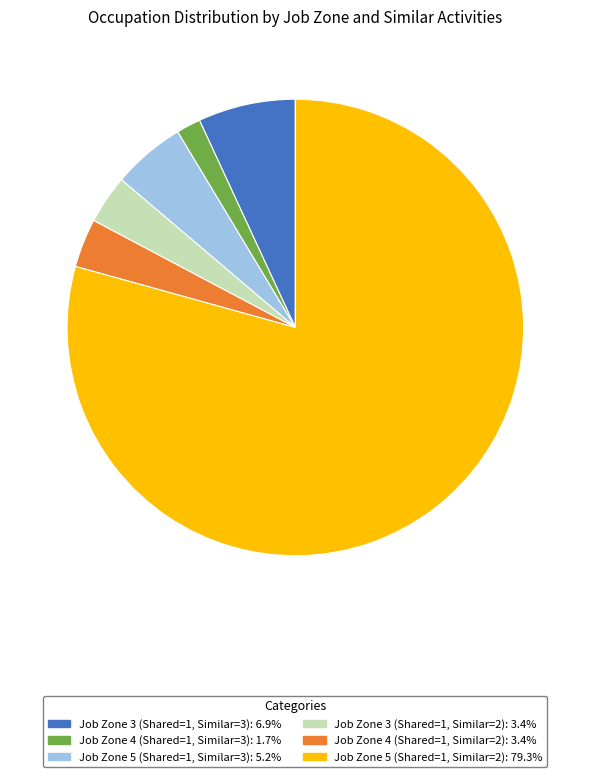

What is the majority slice?

Job Zone 5 (Shared=1, Similar=2)